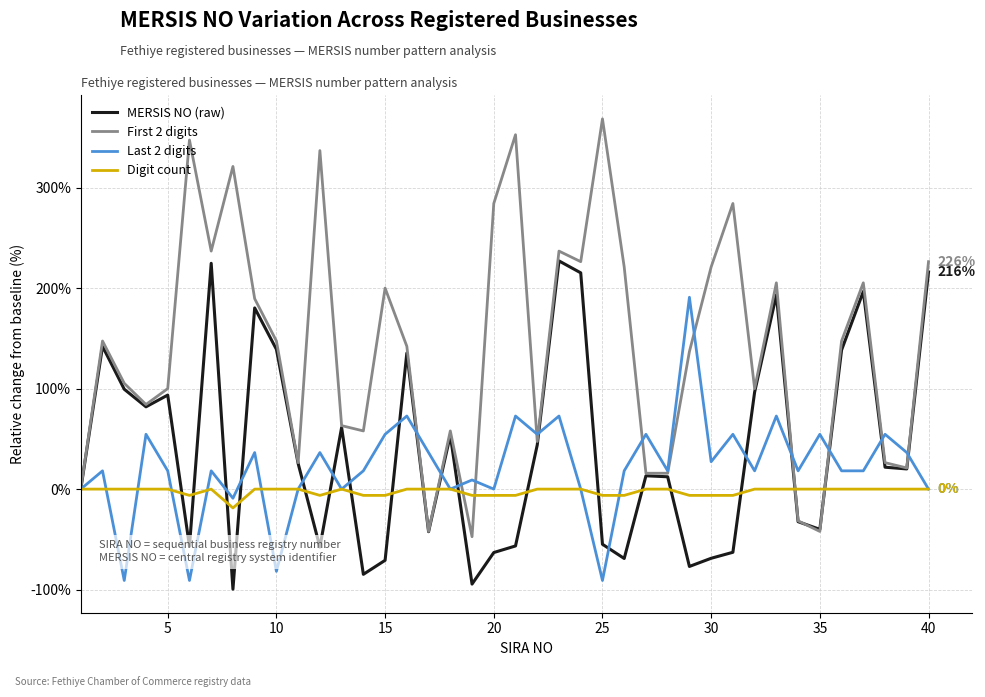

What is the smallest value displayed?

-99.6